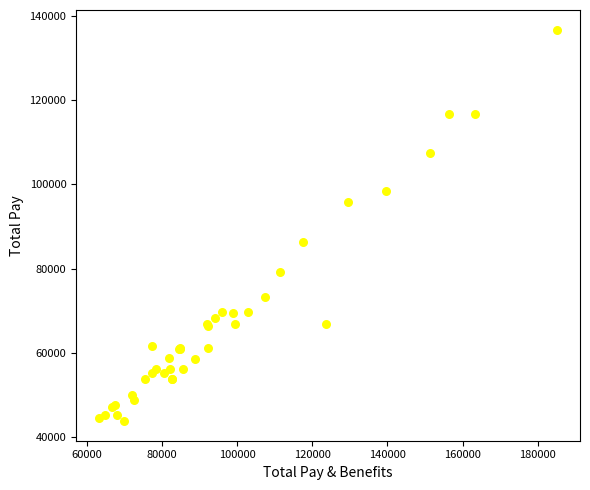

What Y value in the scatter plot is closest to 90266?

86412.8